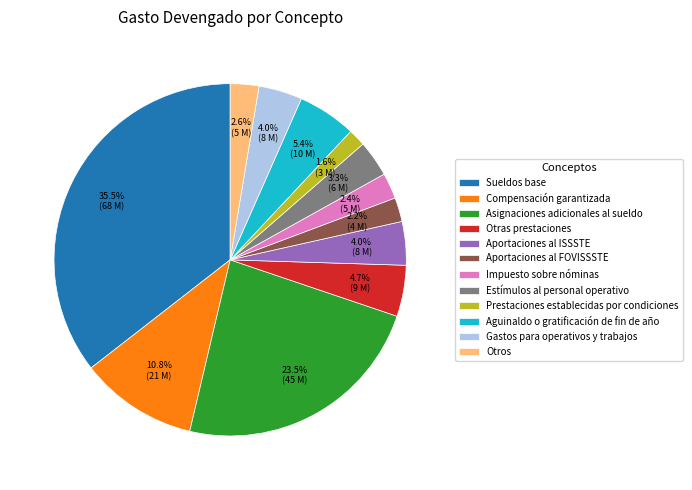

Which slice is the smallest?

Prestaciones establecidas por condiciones